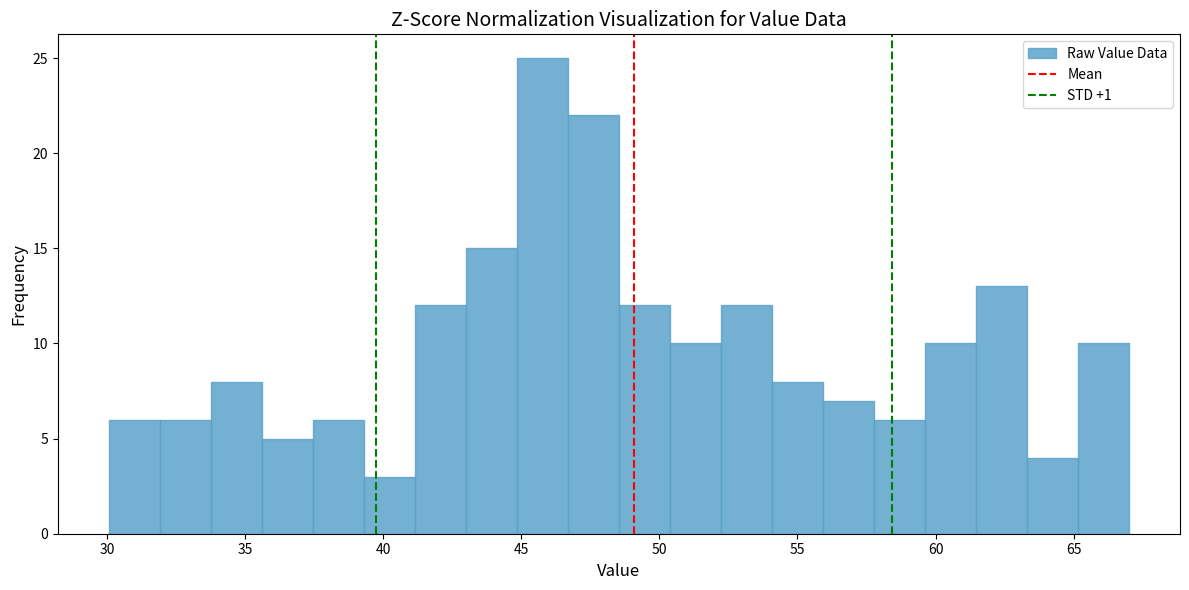

Read against the x-axis, roughly where is the centre of the tallest bar?

46.0